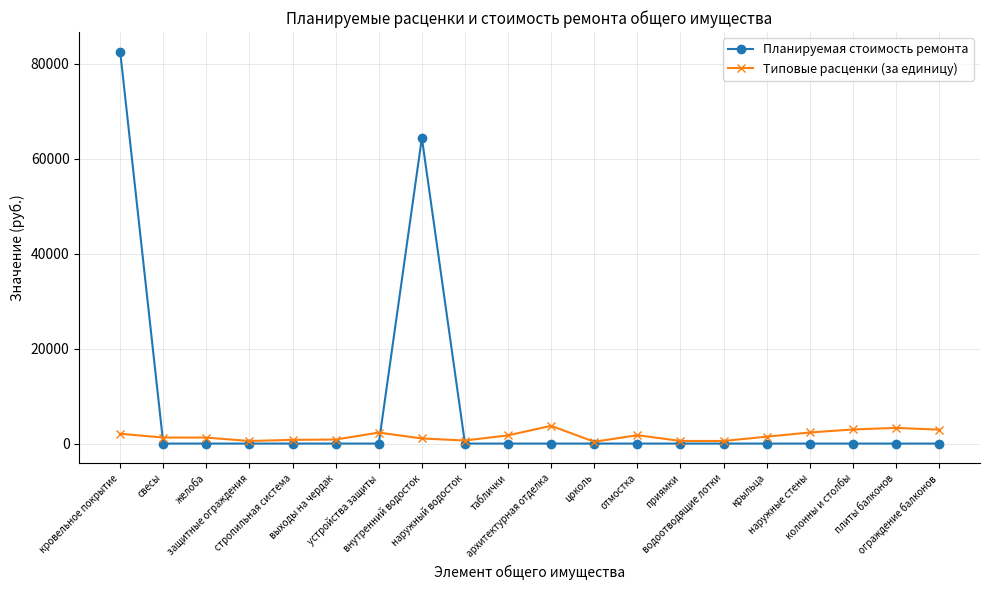

What is the difference between the second highest and minimum values in the Планируемая стоимость ремонта series?

64349.4